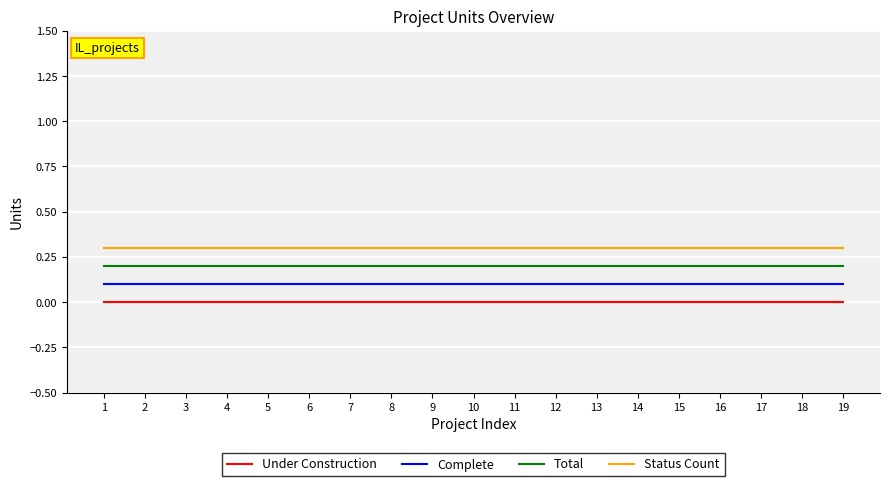

Count the number of data series in this chart.

4